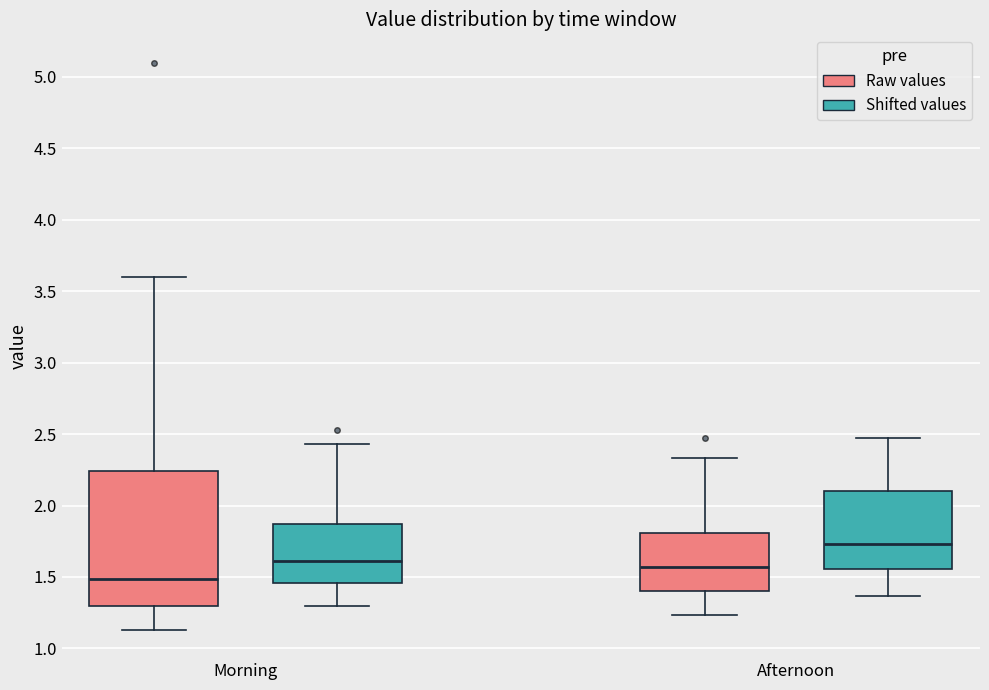

Comparing the boxes themselves (not the whiskers), which one is the tallest?

Morning (Raw values)